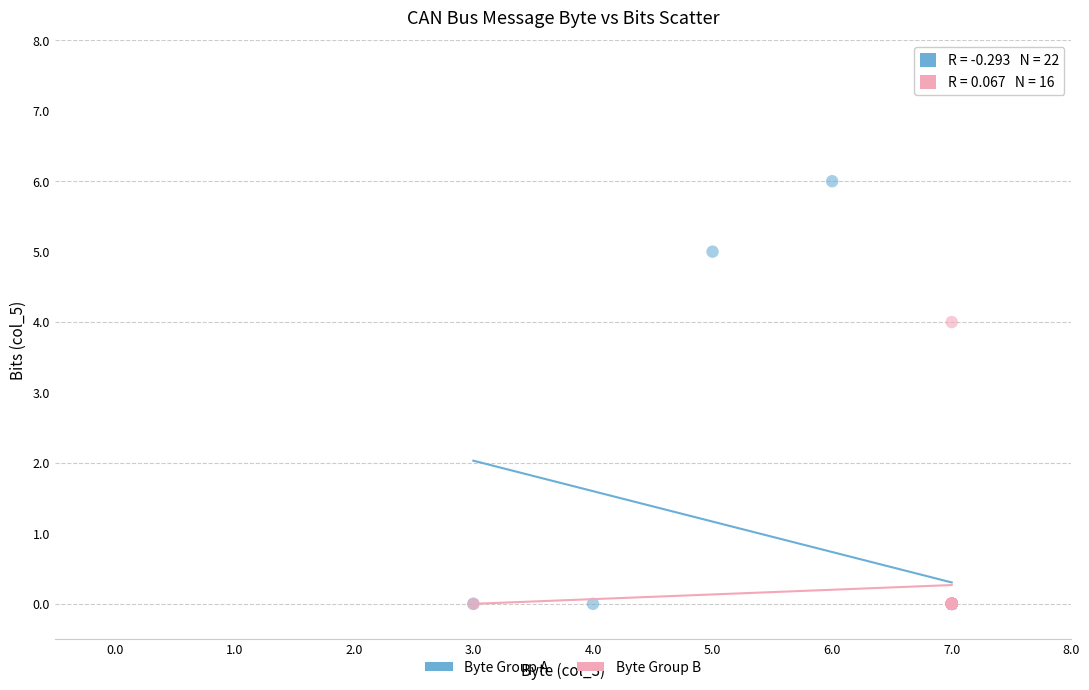

Which series has the largest Y range (max minus min)?

Byte Group A